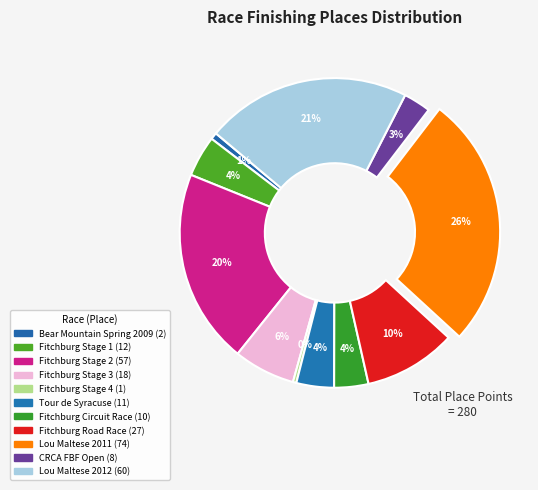

To the nearest percent, what is the difference between the largest and smallest slice percentages?

26%